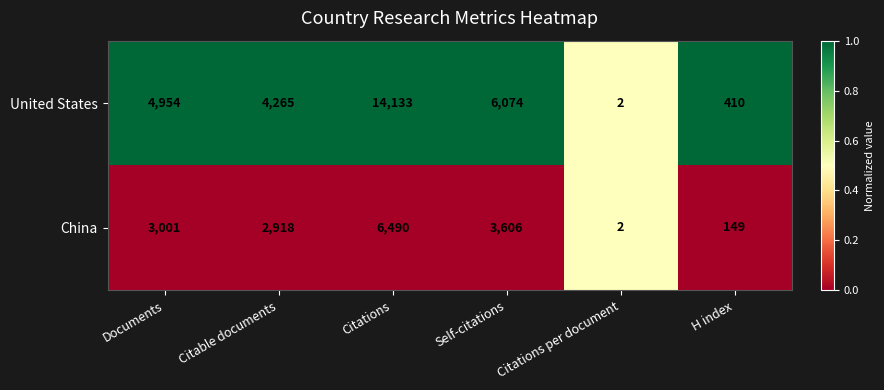

Is it true that United States equals 6657 at Citable documents?

False